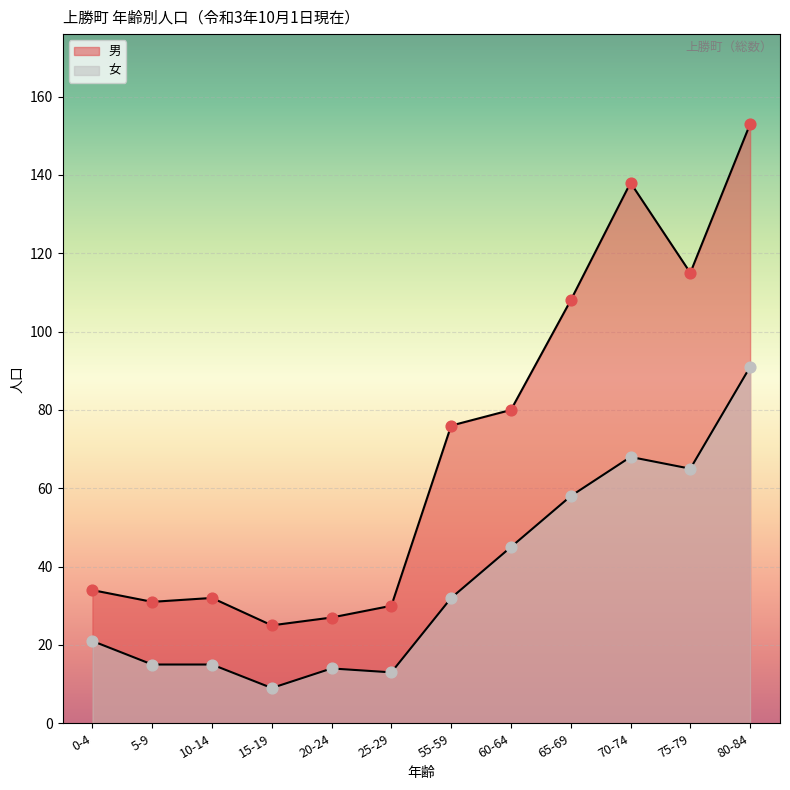

Which series has the largest total across all categories?

男